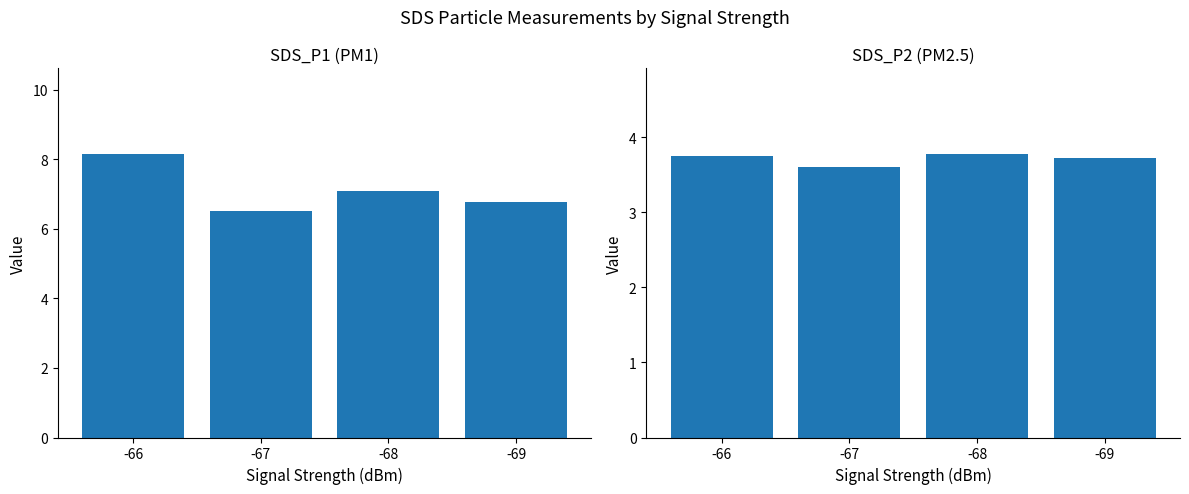

List the labels in order of SDS_P2 value, largest first.

-68, -66, -69, -67